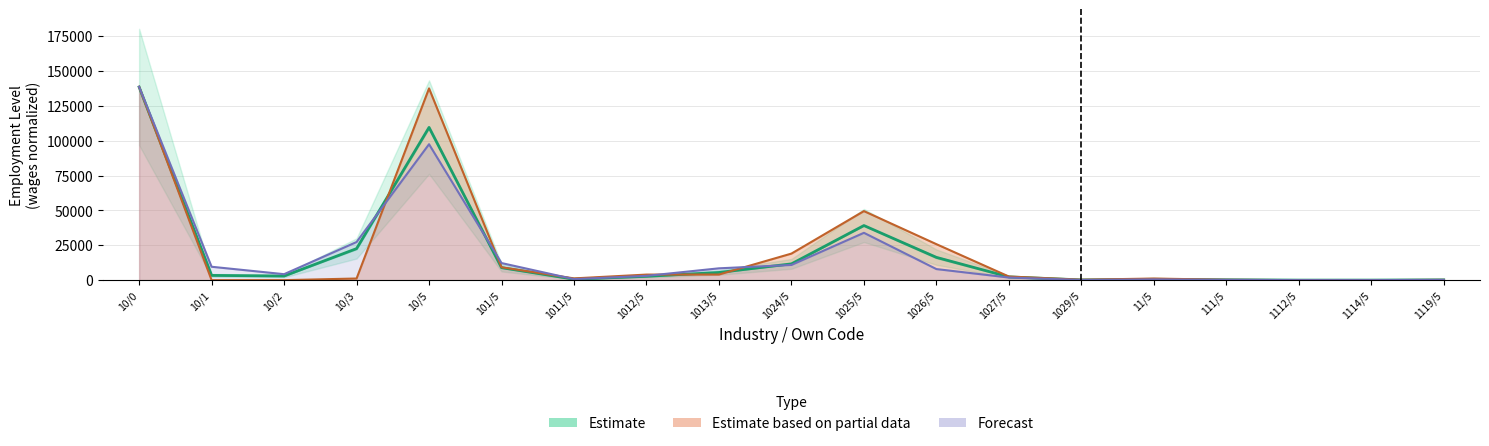

What is the value of the month1_emplvl point at the 3rd from the left?

2963.0